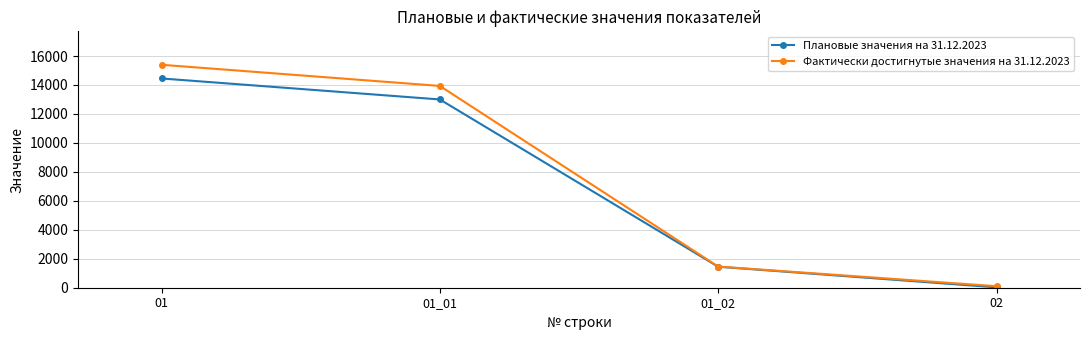

What is the label of the 2nd point from the left?

01_01